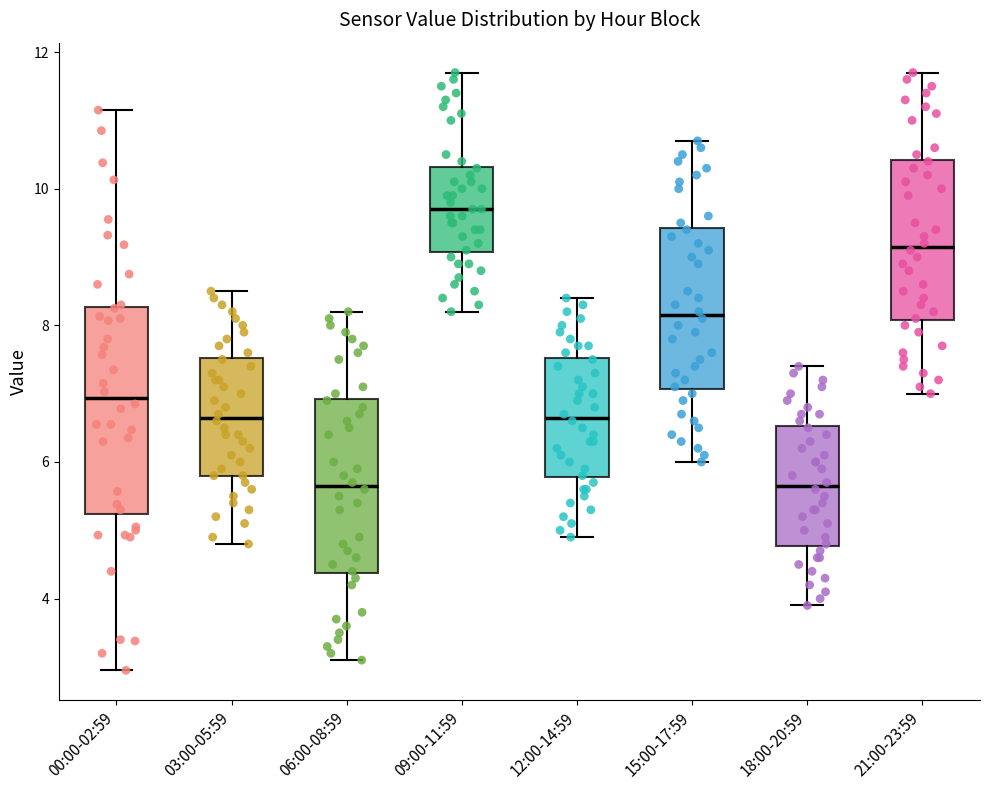

Reading left to right, transcribe this box plot: for each box, give where its median line is, the range the box spans, and where its two whiskers end, as read against the y-axis. The values are not printed on the chart, so give them approximately, as read against the axis.

00:00-02:59: median 7.0, box 5.2 to 8.2, whiskers 3.0 to 11.2
03:00-05:59: median 6.6, box 5.8 to 7.6, whiskers 4.8 to 8.6
06:00-08:59: median 5.6, box 4.4 to 7.0, whiskers 3.2 to 8.2
09:00-11:59: median 9.8, box 9.0 to 10.4, whiskers 8.2 to 11.8
12:00-14:59: median 6.6, box 5.8 to 7.6, whiskers 5.0 to 8.4
15:00-17:59: median 8.2, box 7.0 to 9.4, whiskers 6.0 to 10.8
18:00-20:59: median 5.6, box 4.8 to 6.6, whiskers 4.0 to 7.4
21:00-23:59: median 9.2, box 8.0 to 10.4, whiskers 7.0 to 11.8